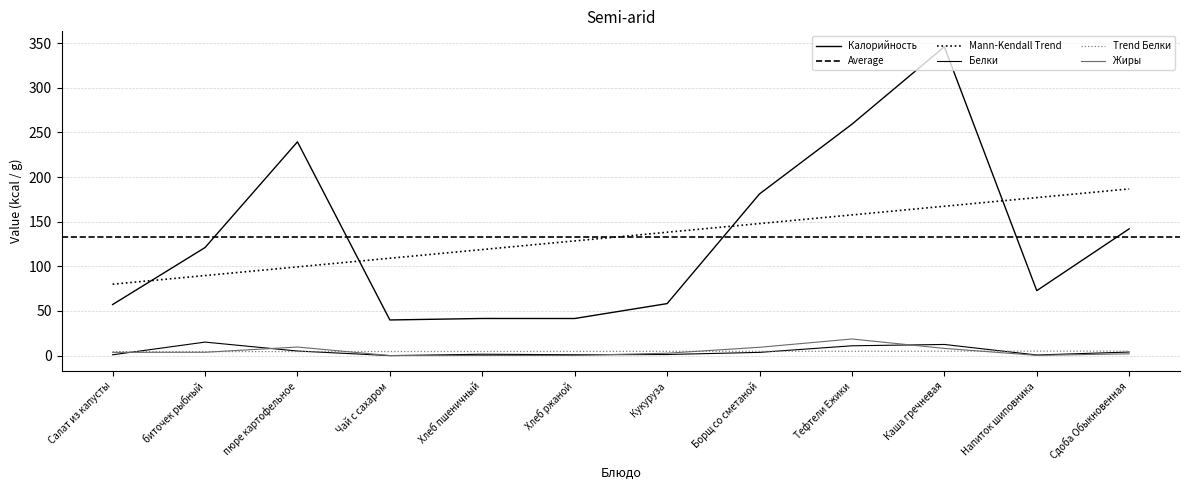

True or false: Белки and Жиры intersect in this chart.

True